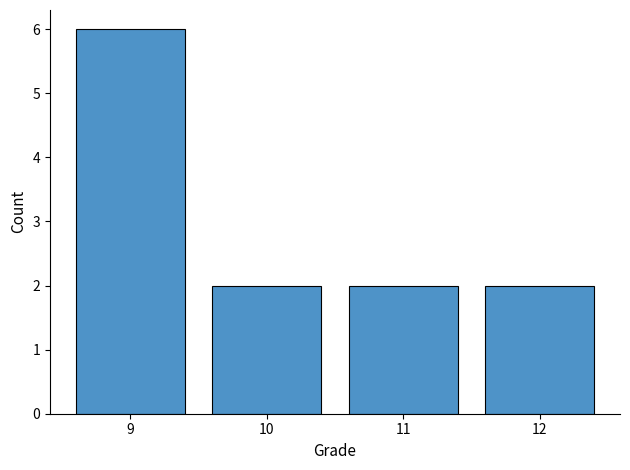

Which label corresponds to the largest value in the chart?

9